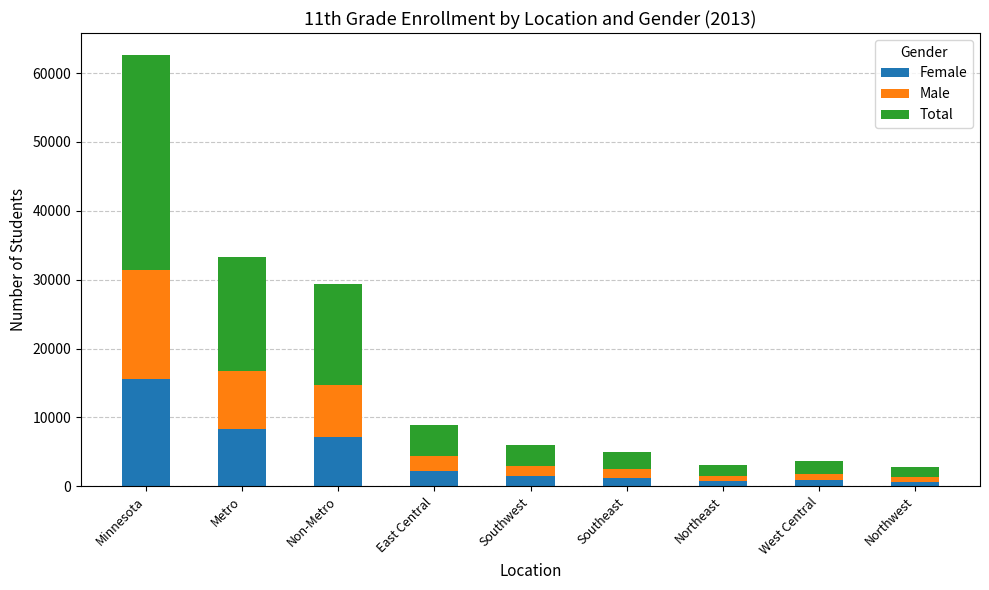

What is the total value across all series at Minnesota?

62676